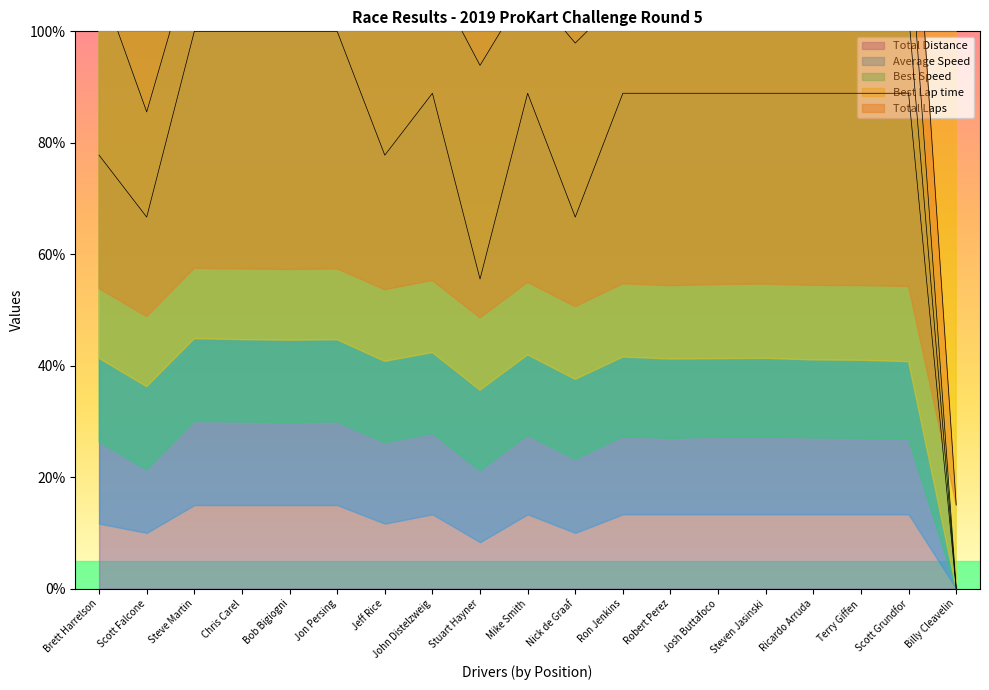

Does the chart have visible grid lines?

No